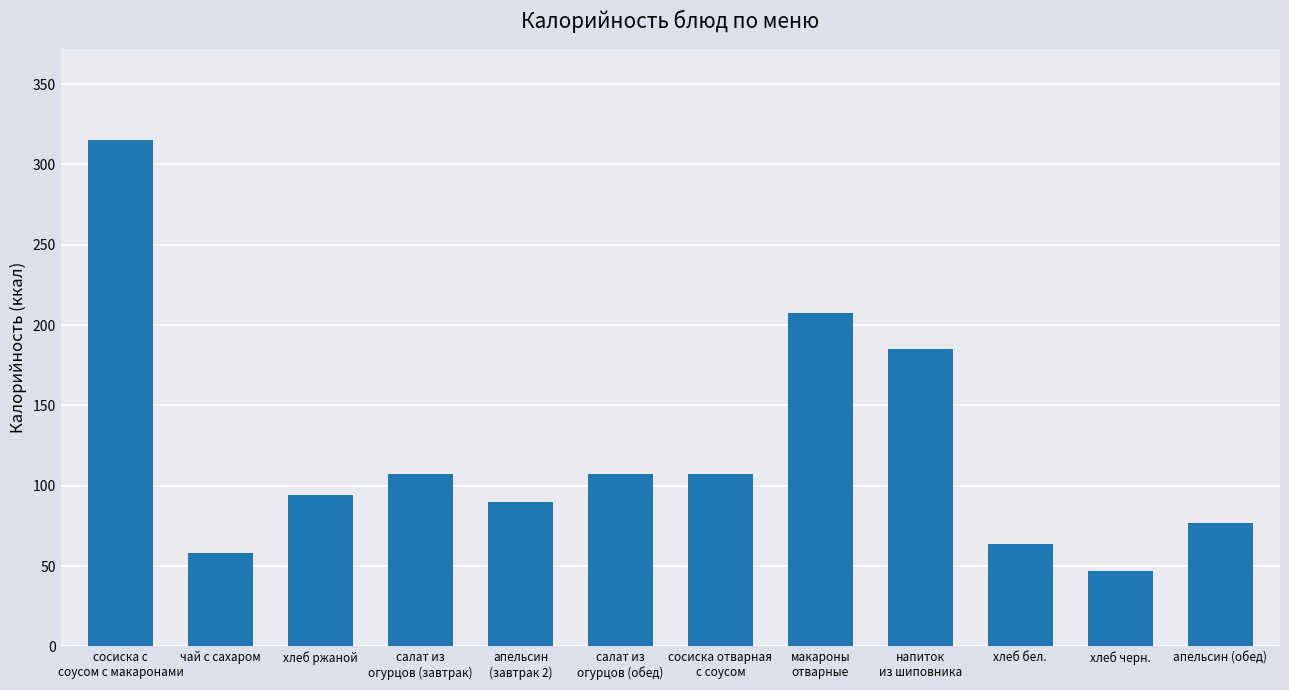

What is the minimum value shown in the chart?

47.0